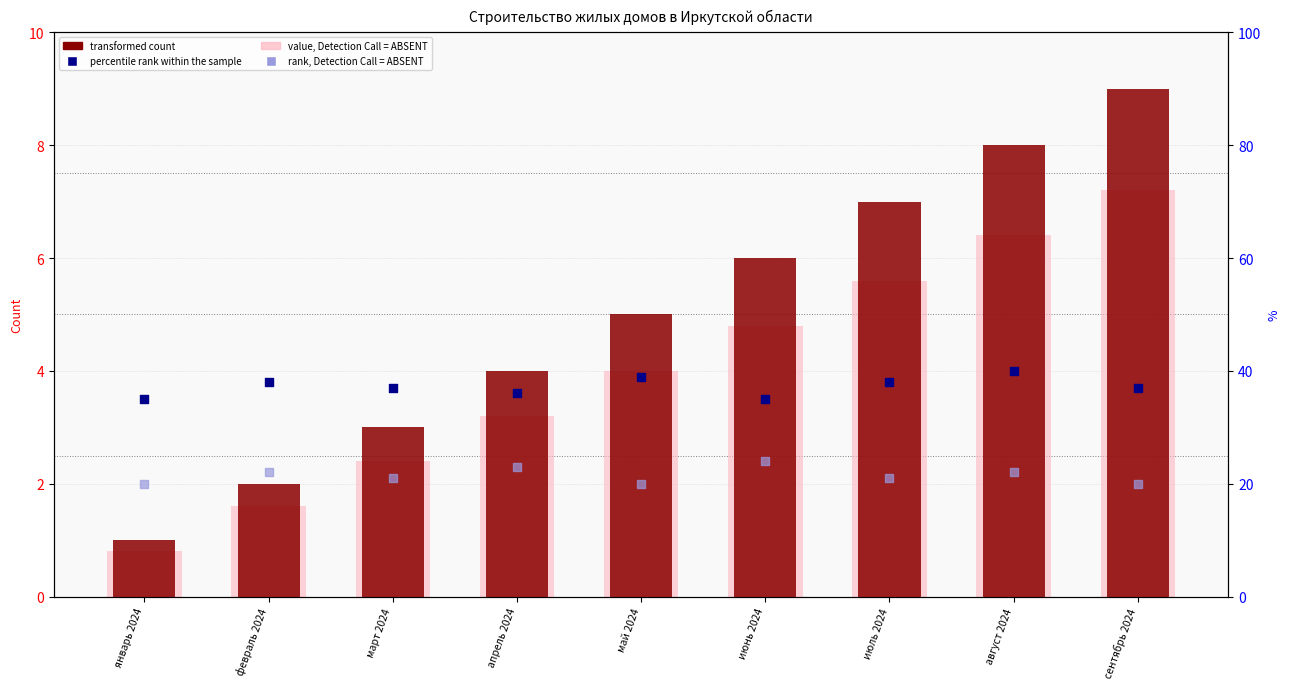

What is the total value across all series at июль 2024?

71.6